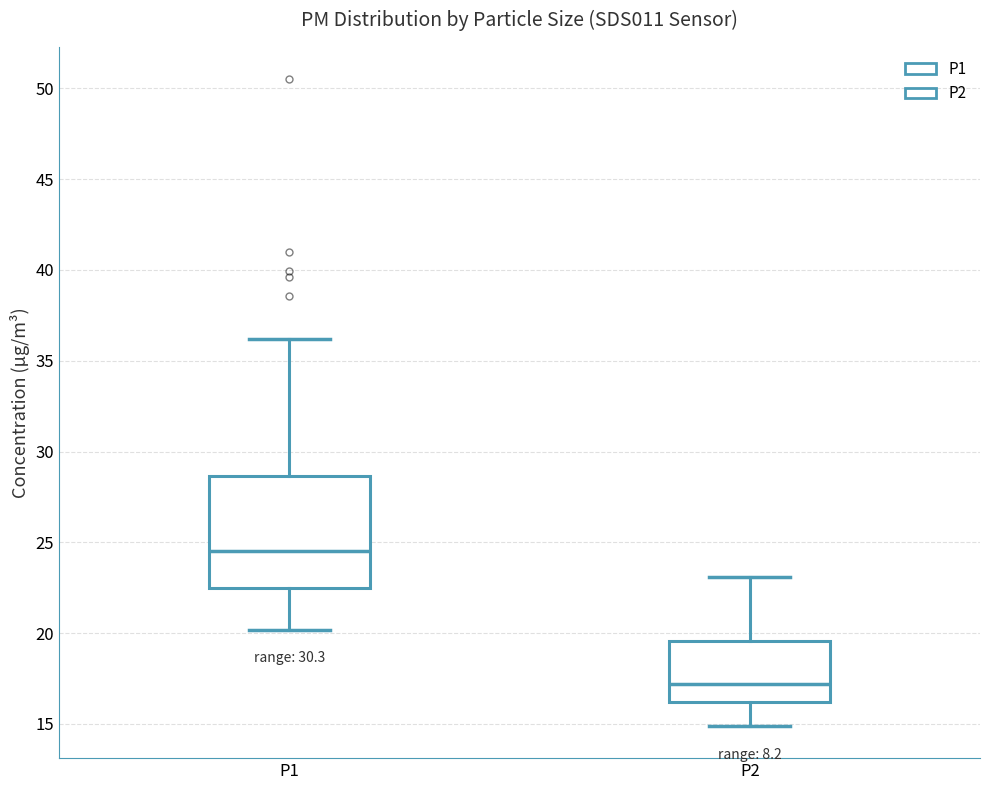

Which box has the lowest median line?

P2